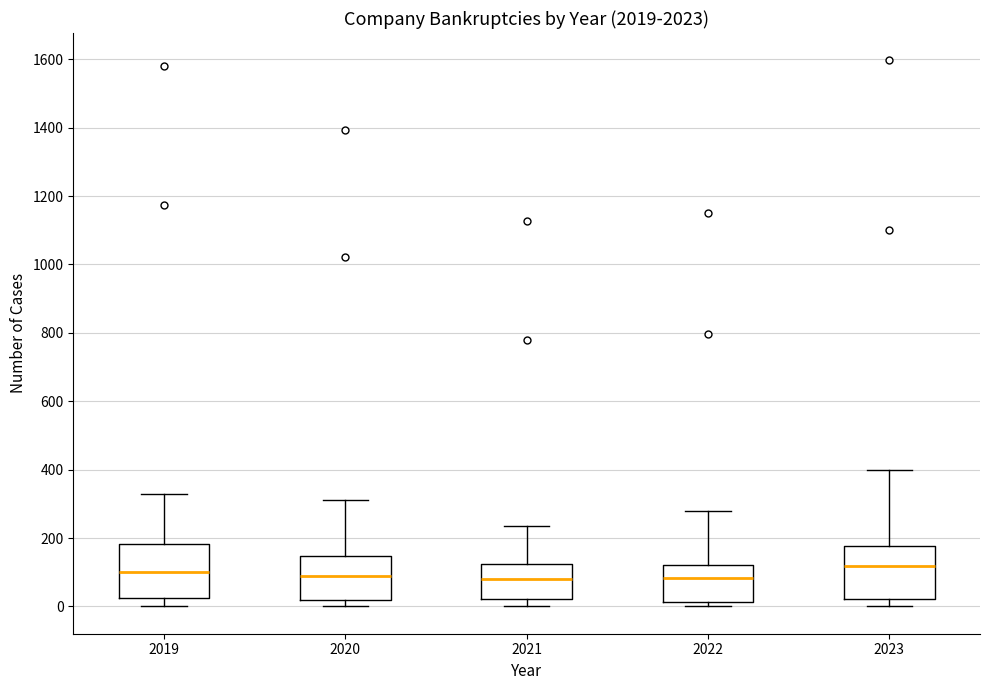

Where does the median line of the box at x = 2019 sit on the y-axis? The values are not printed on the chart, so give them approximately, as read against the axis.

100